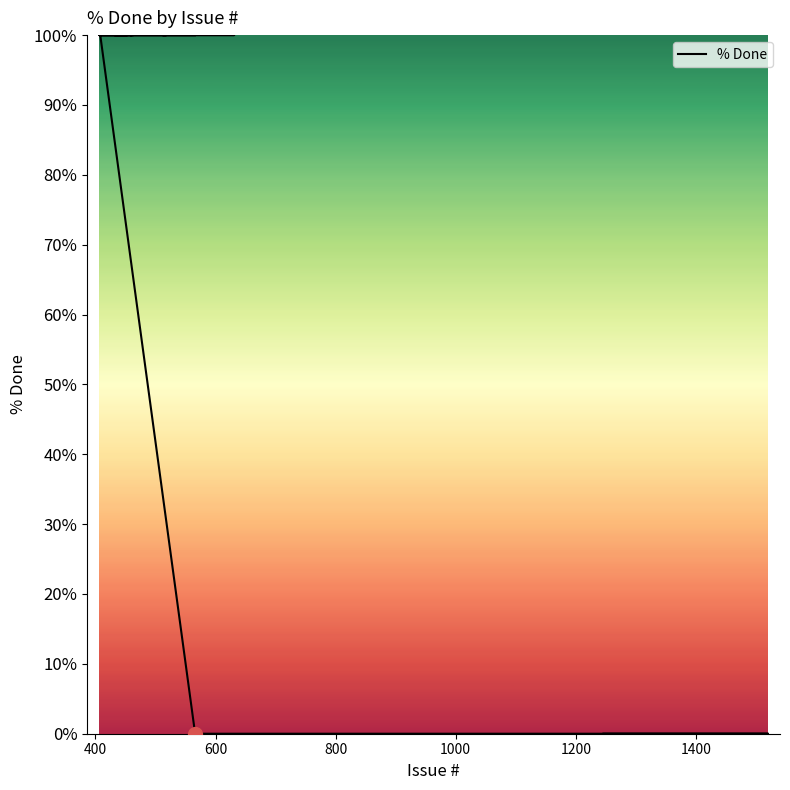

Reading left to right, list all the values displayed in this chart.

100	100	100	100	100	100	100	100	100	100	100	100	100	100	100	100	100	100	100	100	0	0	0	0	0	0	0	0	0	0	0	0	0	0	0	0	0	0	0	0